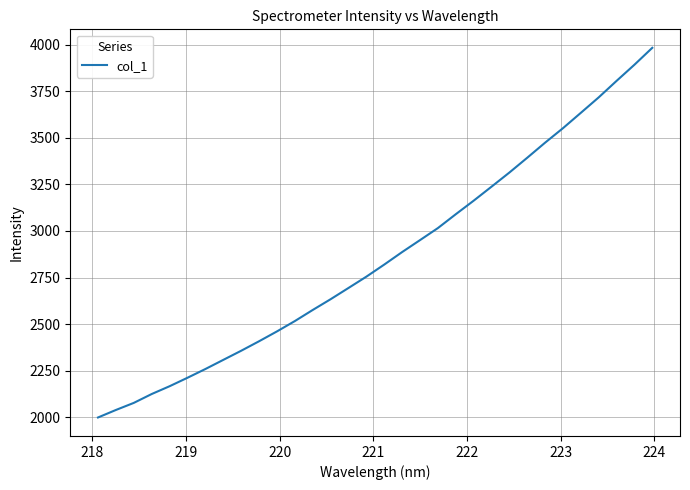

What is the difference between the second highest and second lowest values?

1852.0